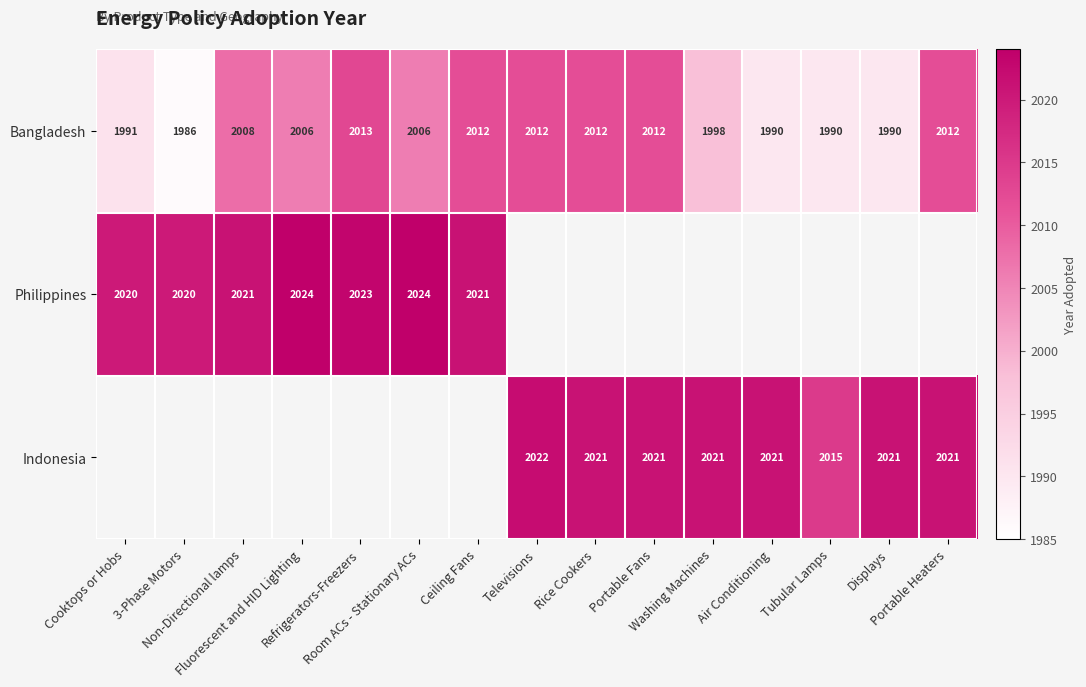

Which category has the highest value across all series?

Fluorescent and HID Lighting